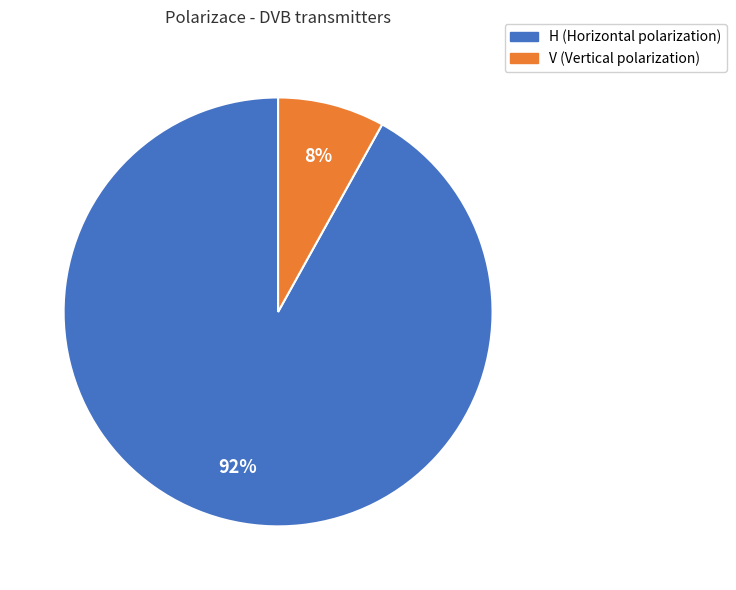

How many slices are in this pie chart?

2